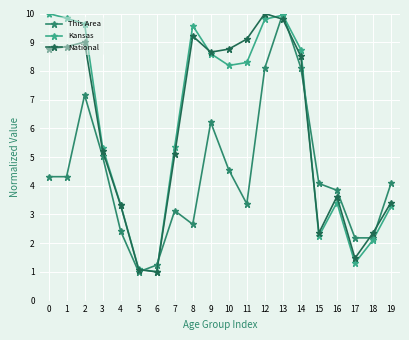

What is the value of the Kansas point at the 5th from the left?

3.3